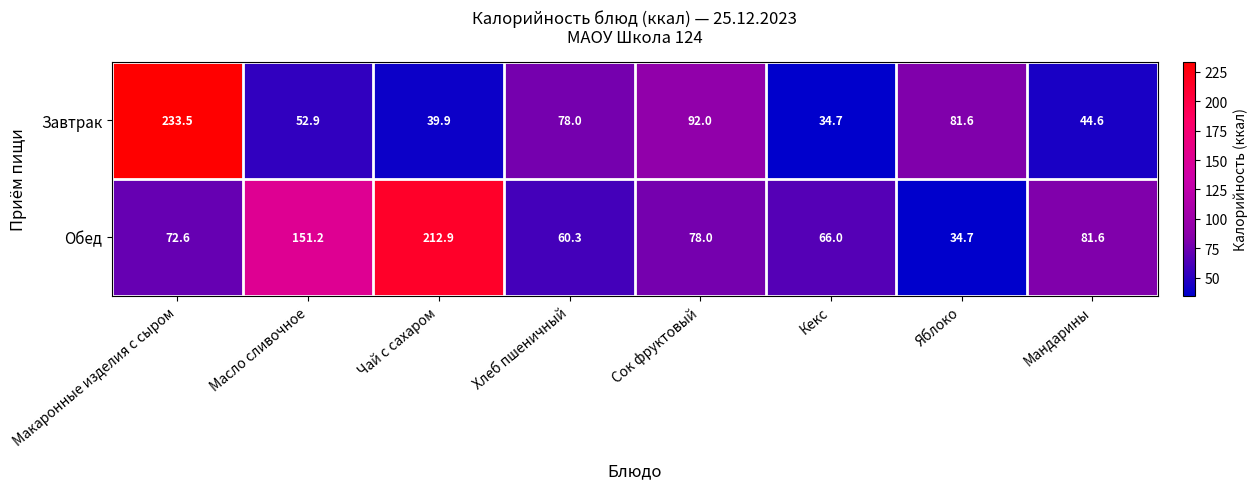

Reading left to right, transcribe all the data shown in this chart.

Завтрак: 233.5	52.9	39.9	78.0	92.0	34.7	81.6	44.6
Обед: 72.6	151.2	212.9	60.3	78.0	66.0	34.7	81.6